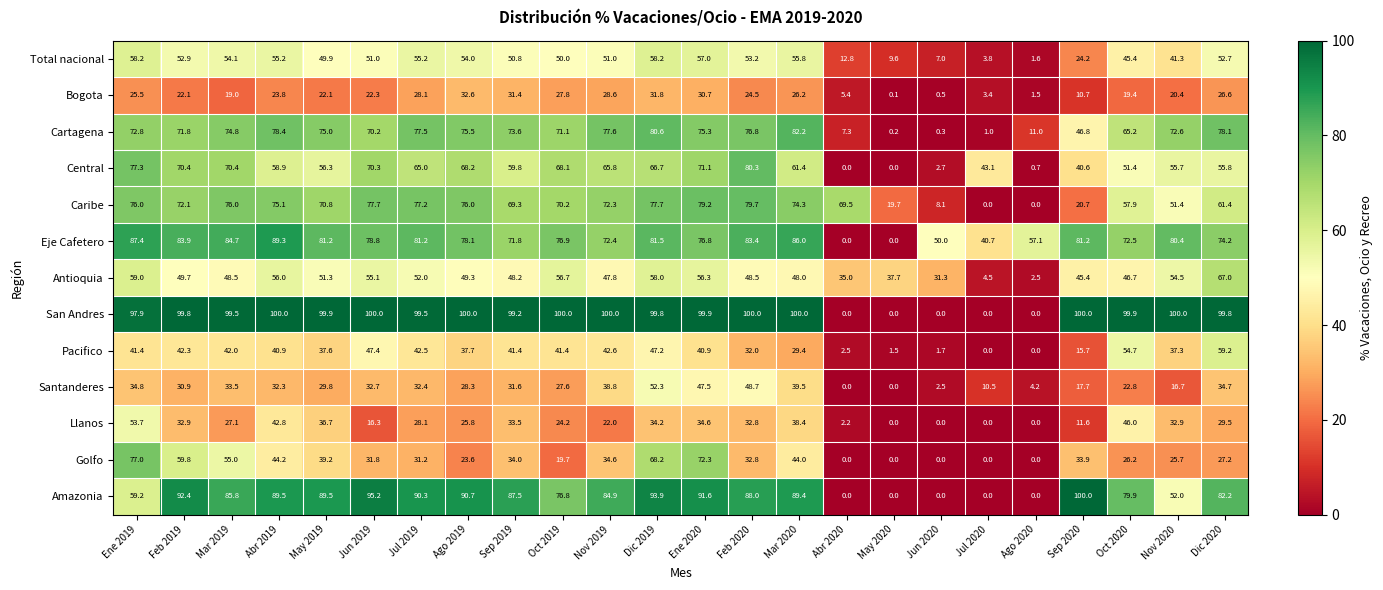

True or false: Llanos has a value of 16.3 at Jun 2019.

True